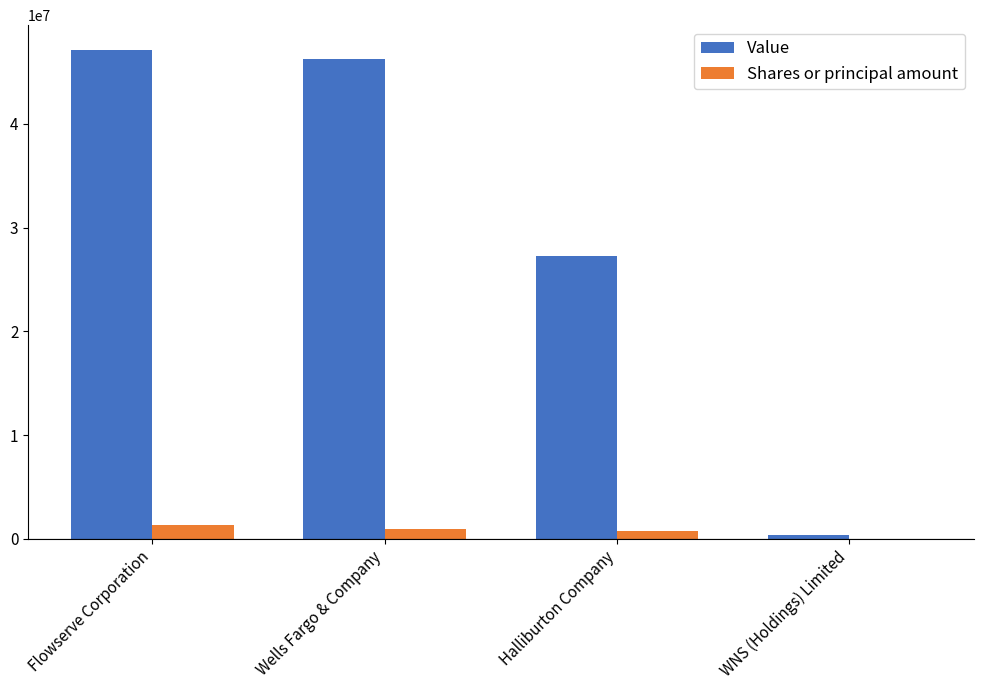

Between Flowserve Corporation and WNS (Holdings) Limited, which series saw the biggest shift?

Value